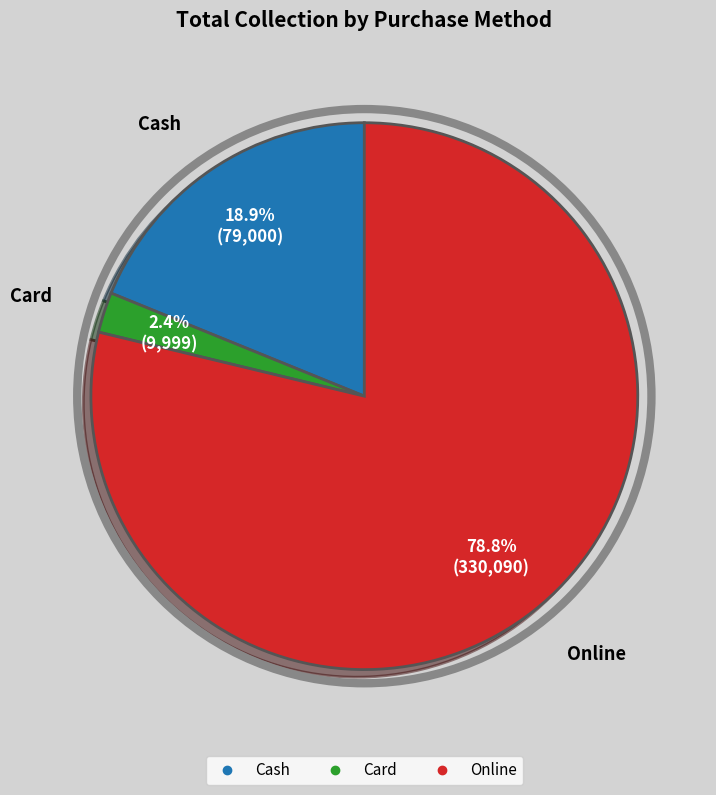

Is there a majority slice in this chart?

Yes